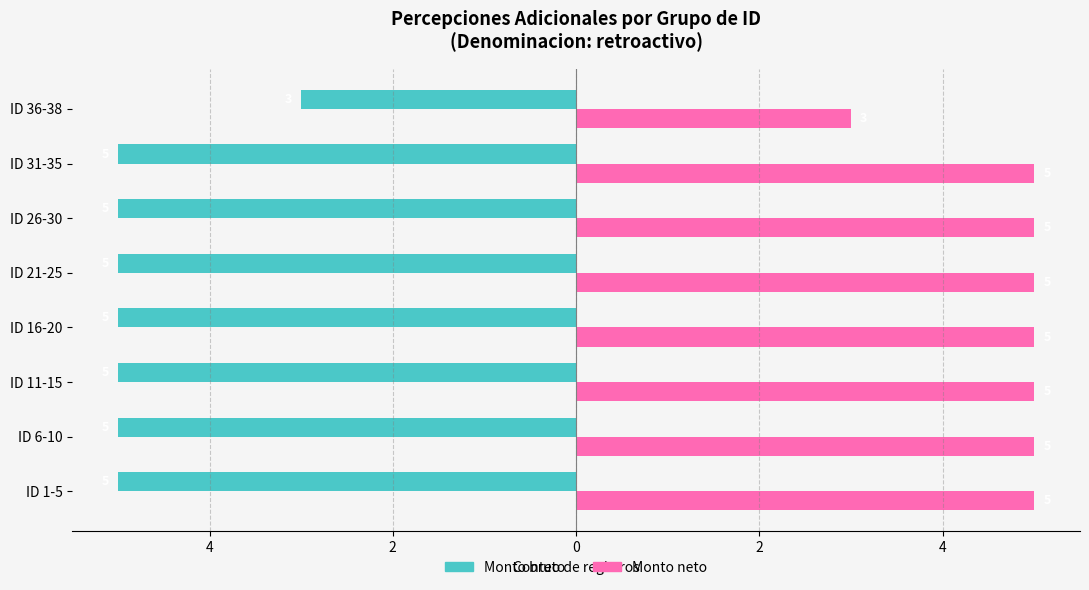

What are all the series names shown in the legend?

Monto bruto, Monto neto